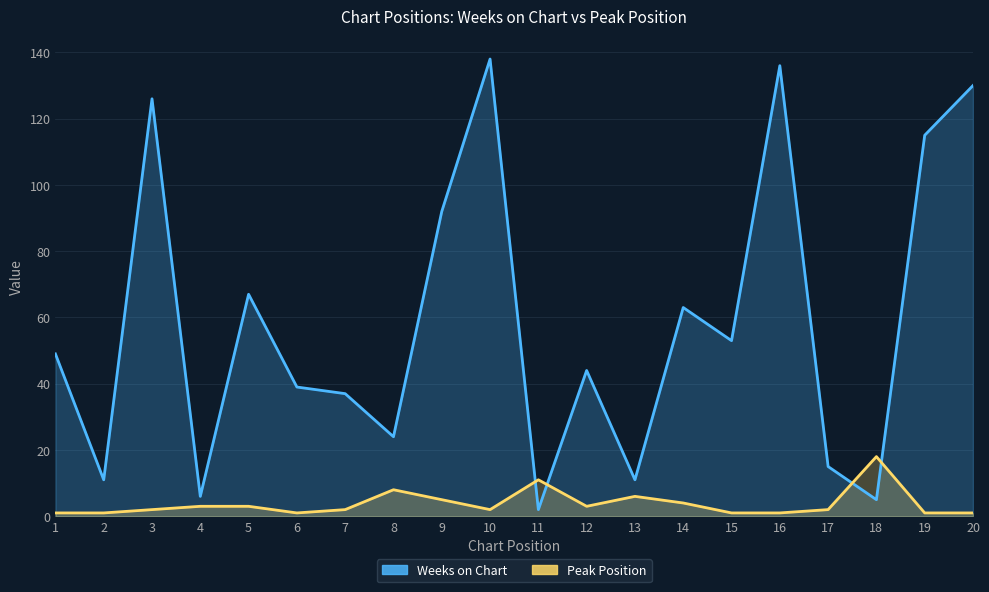

What is the value of the Peak Position point at the 5th from the left?

3